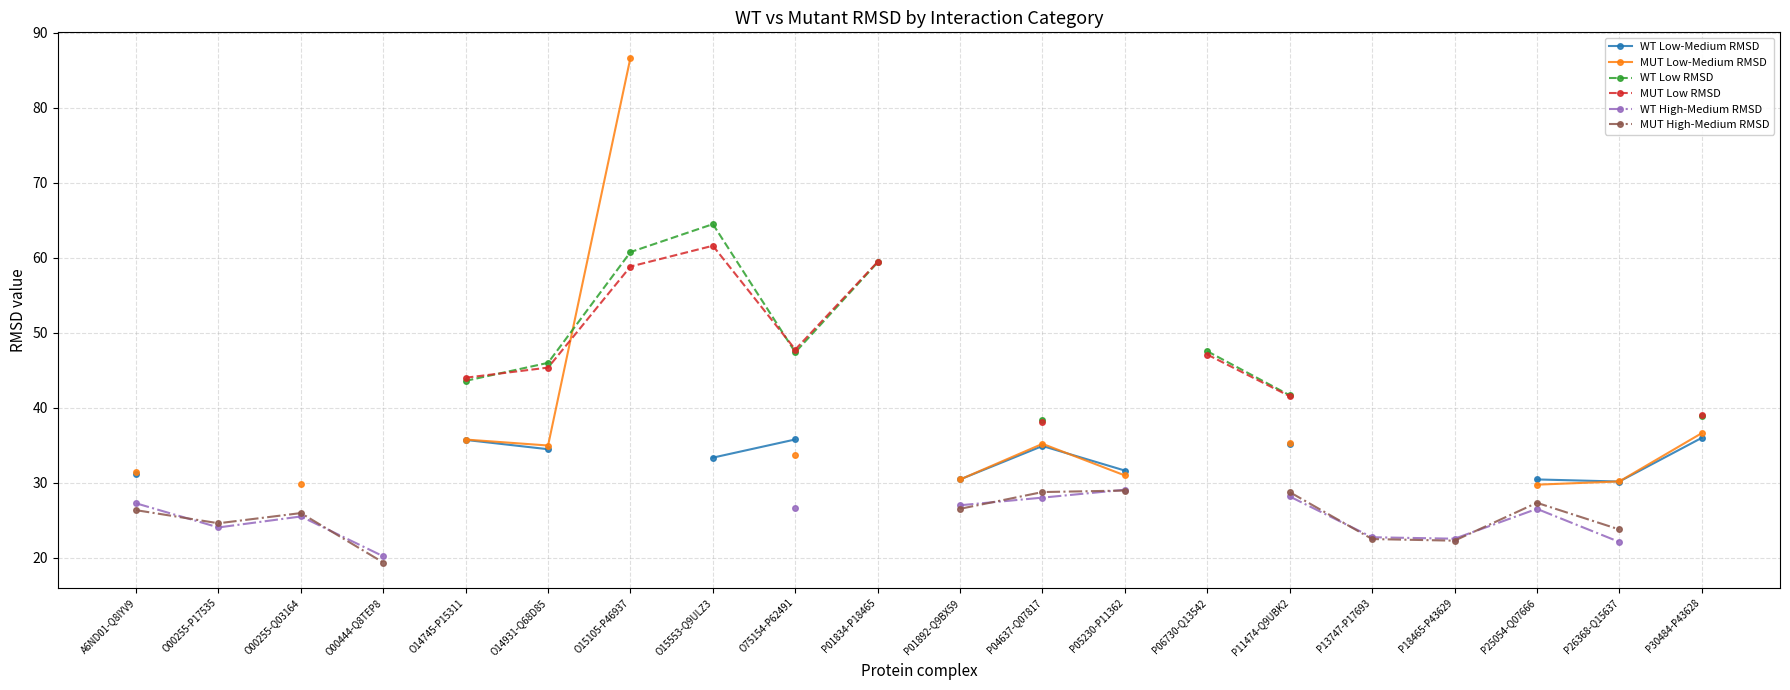

What is the spread (max minus min) of values at P30484-P43628?

3.0